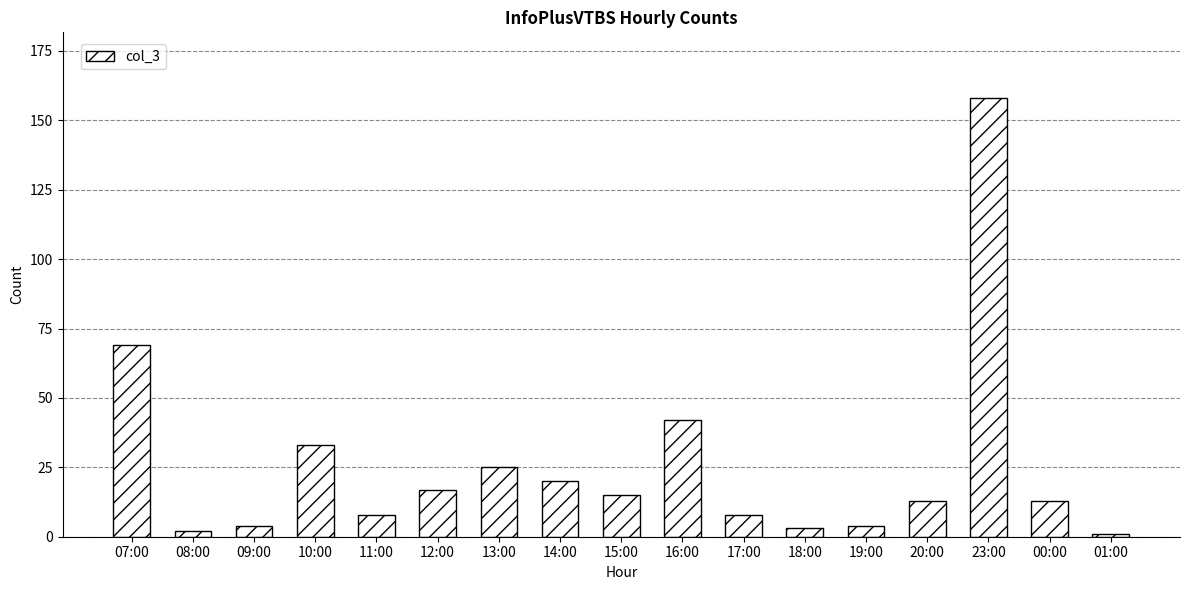

What is the sum of the values at 13:00 and 17:00?

33